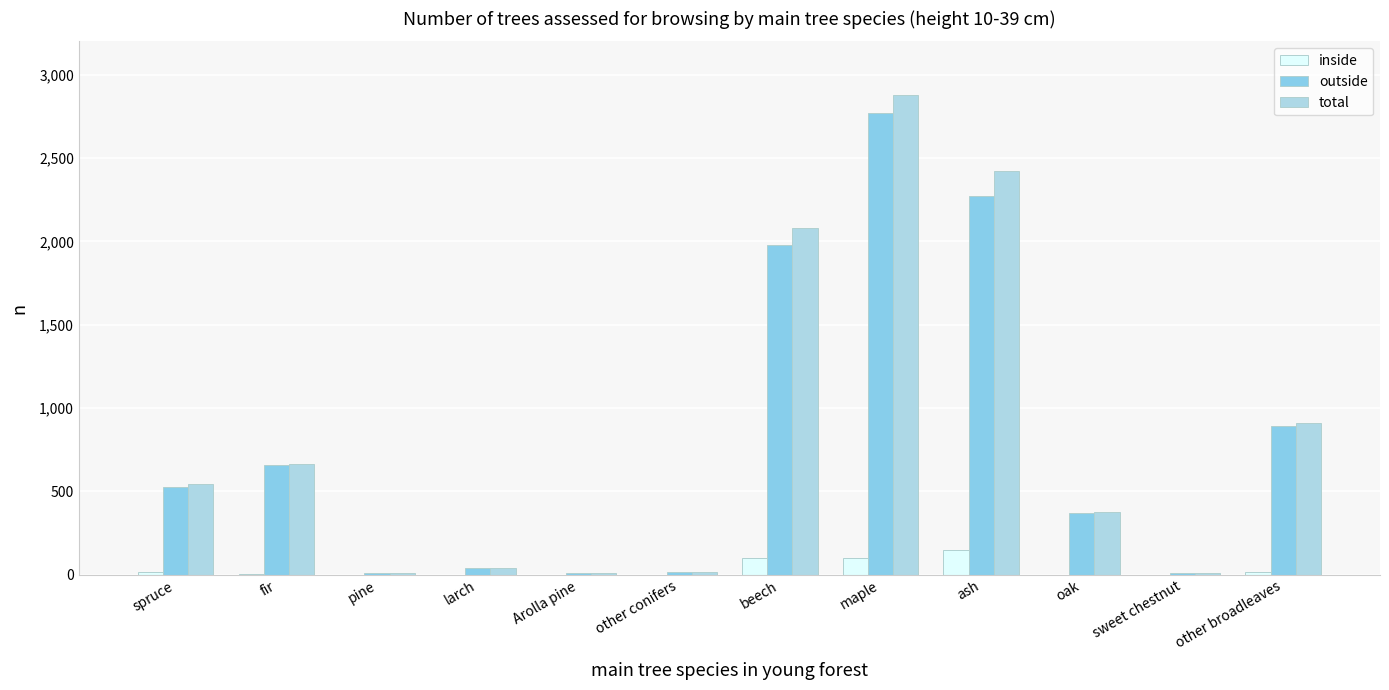

List the series in order of their peak value, highest first.

total, outside, inside